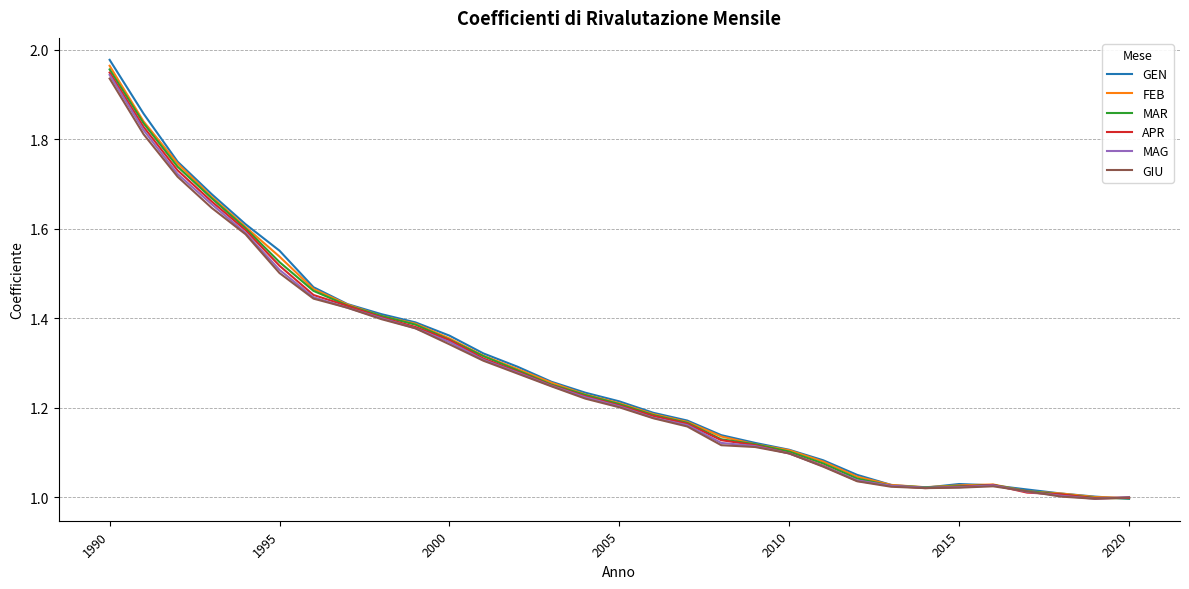

Which series has the largest range (max minus min)?

GEN